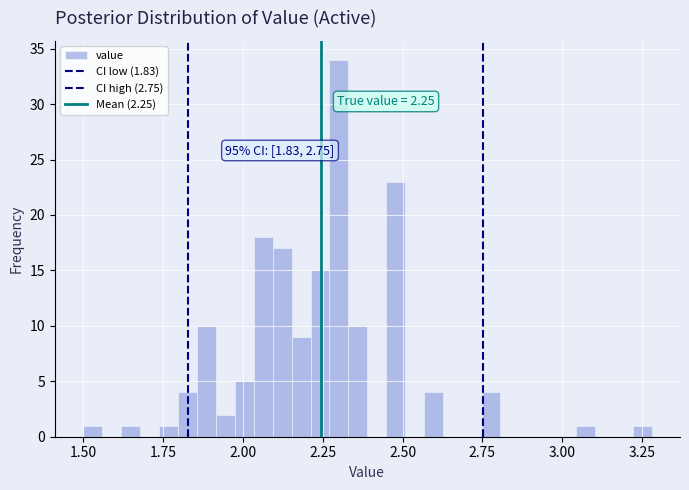

Read against the x-axis, roughly where is the centre of the tallest bar?

2.30